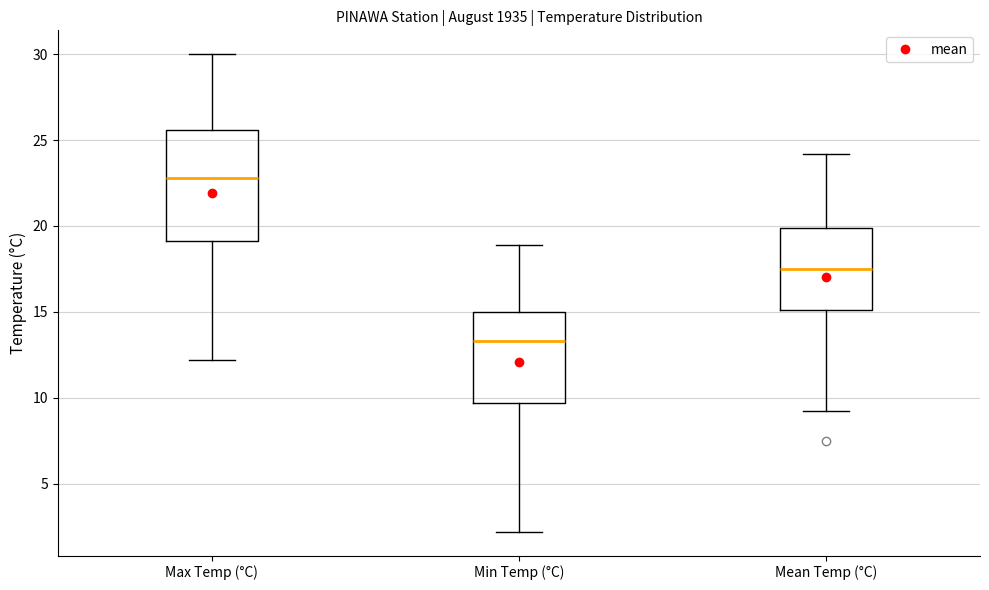

Which box has the lowest median line?

Min Temp (°C)